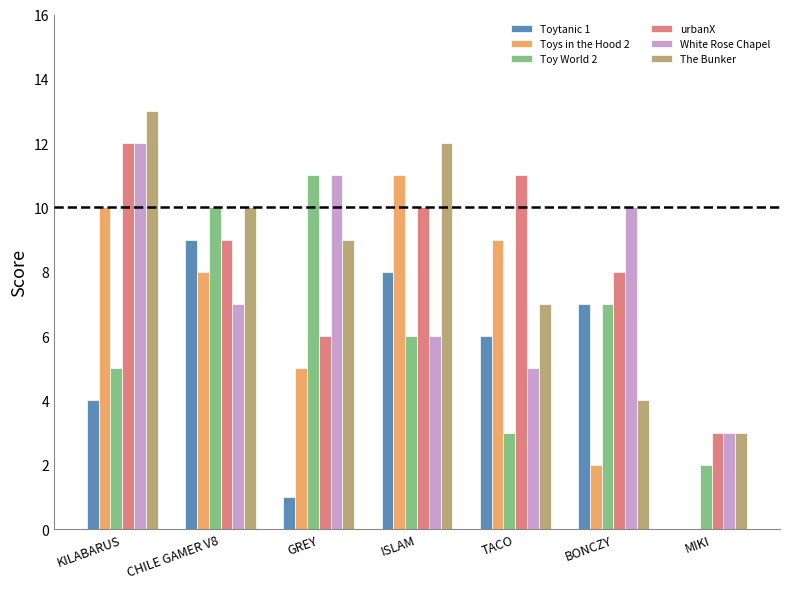

Reading right to left, extract all data points from this chart.

Toytanic 1: 0	7	6	8	1	9	4
Toys in the Hood 2: 0	2	9	11	5	8	10
Toy World 2: 2	7	3	6	11	10	5
urbanX: 3	8	11	10	6	9	12
White Rose Chapel: 3	10	5	6	11	7	12
The Bunker: 3	4	7	12	9	10	13